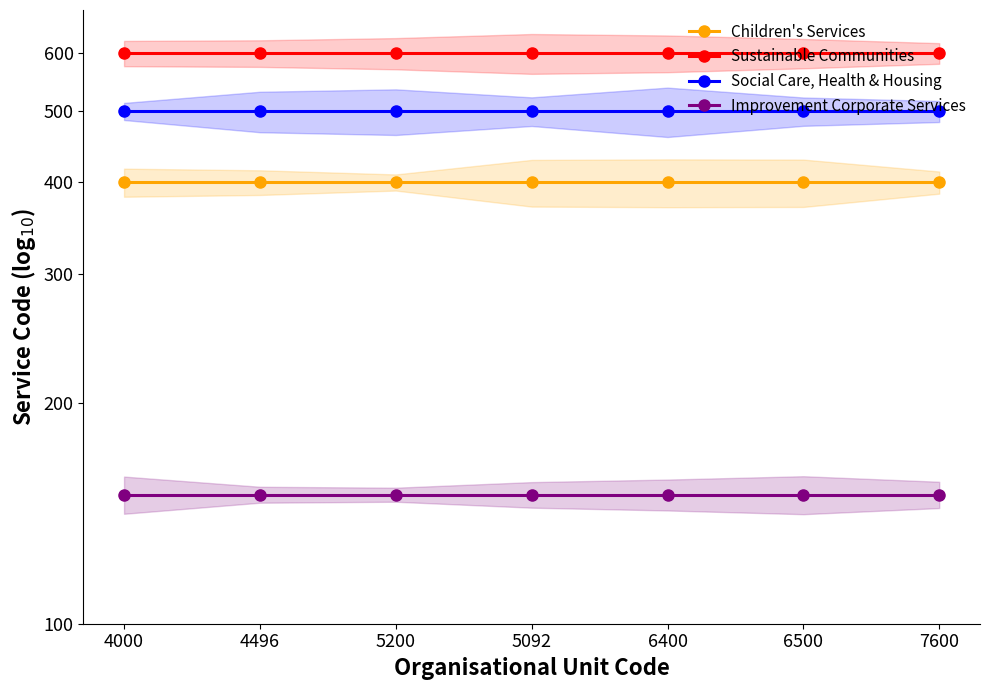

What are all the series names shown in the legend?

Children's Services, Sustainable Communities, Social Care, Health & Housing, Improvement Corporate Services